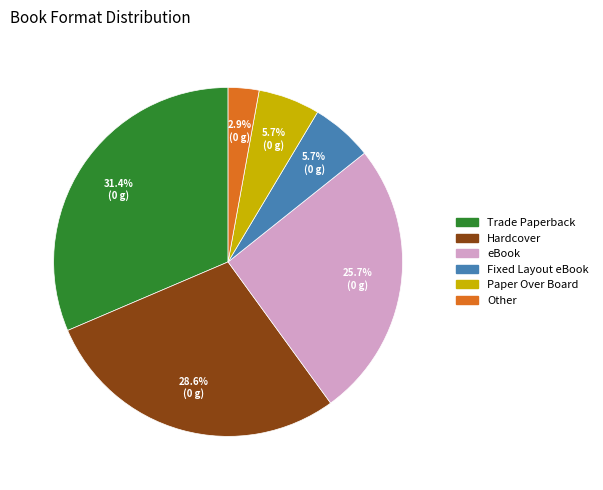

Combined, what portion of the pie is Paper Over Board and Trade Paperback?

37.1%